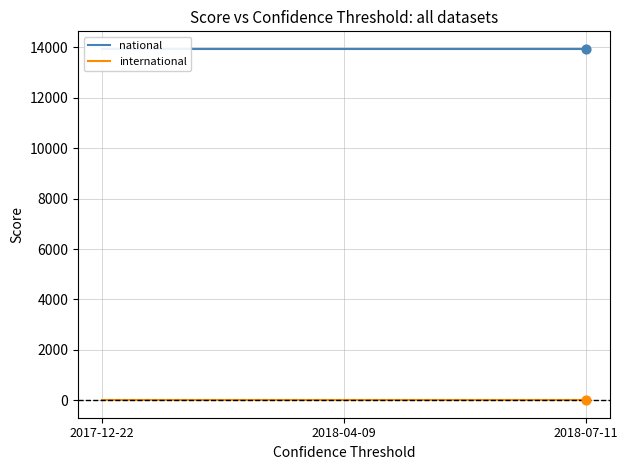

What is the total value across all series at 2018-07-11?

13944